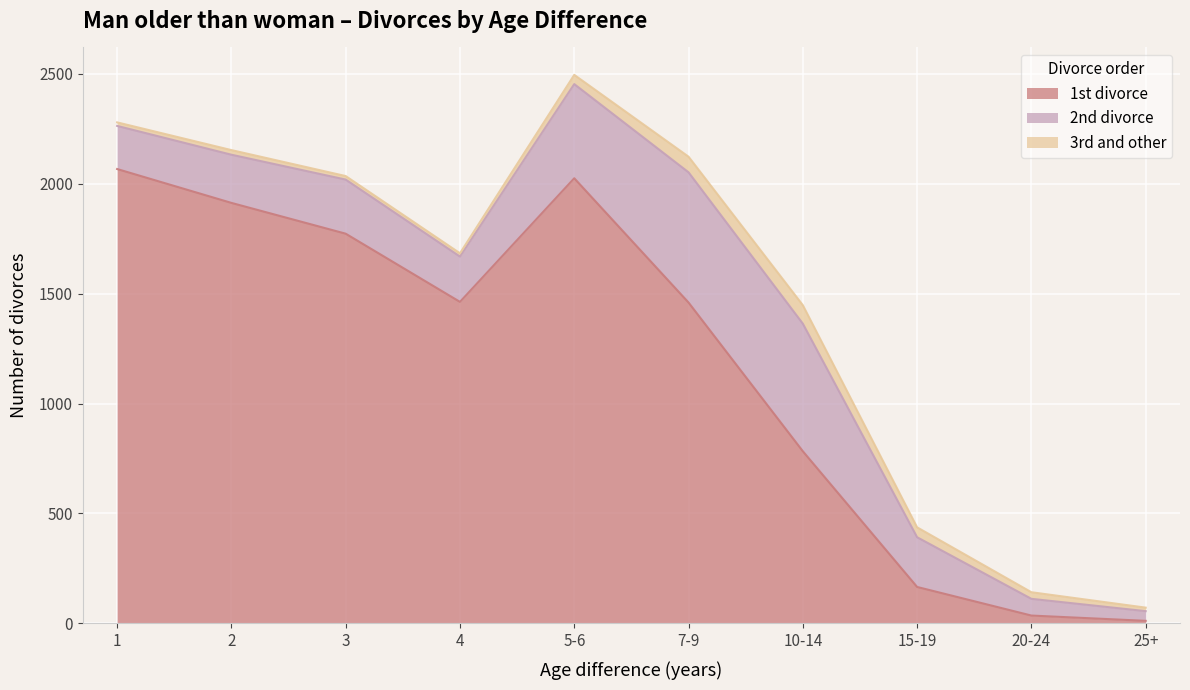

Which category has the lowest value in the 3rd and other series?

4